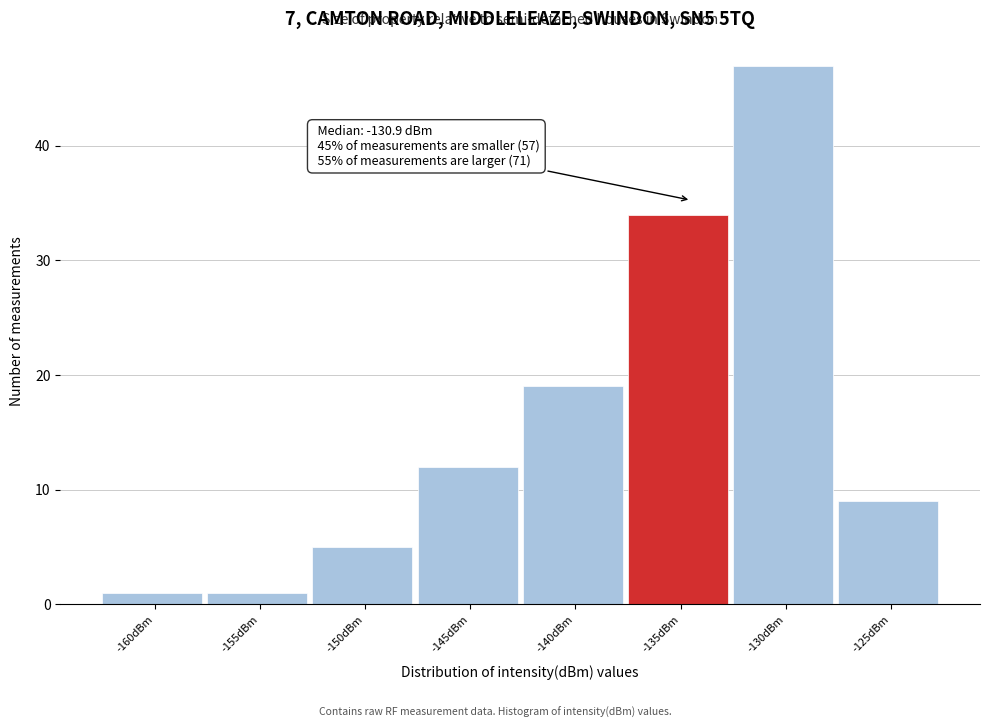

Reading left to right, extract all data points from this chart.

-160dBm=1	-155dBm=1	-150dBm=5	-145dBm=12	-140dBm=19	-135dBm=34	-130dBm=47	-125dBm=9